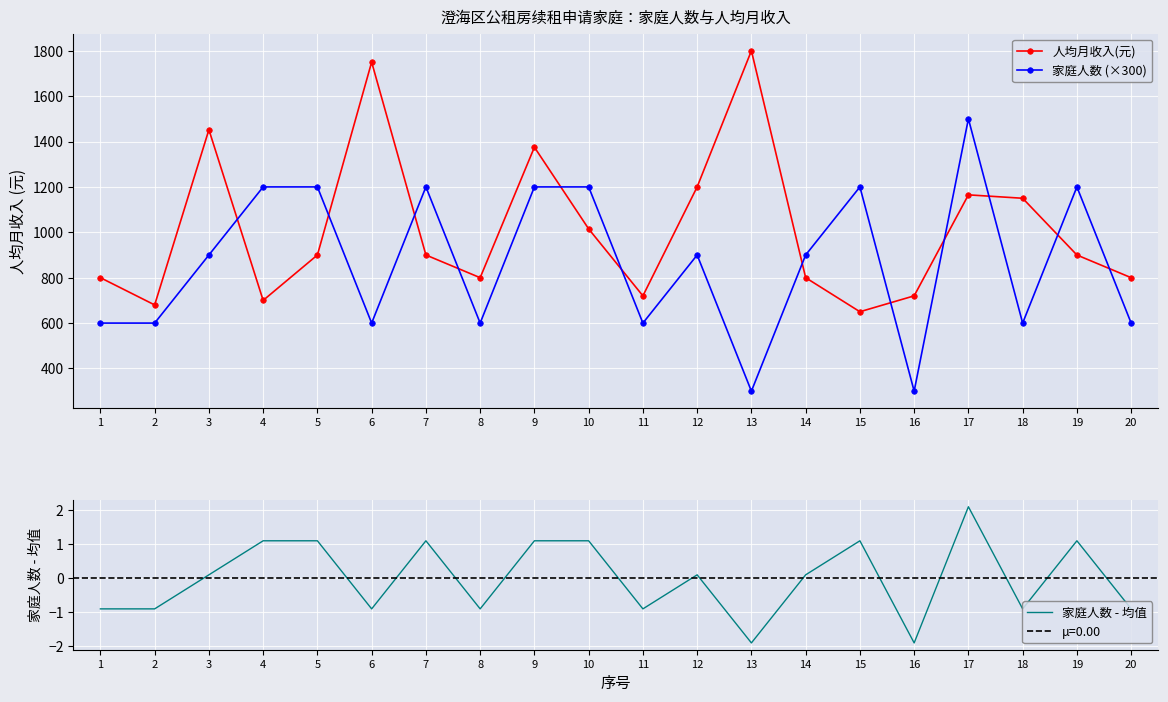

True or false: 家庭人数 (×300) and 家庭人数 - 均值 cross at least once.

False